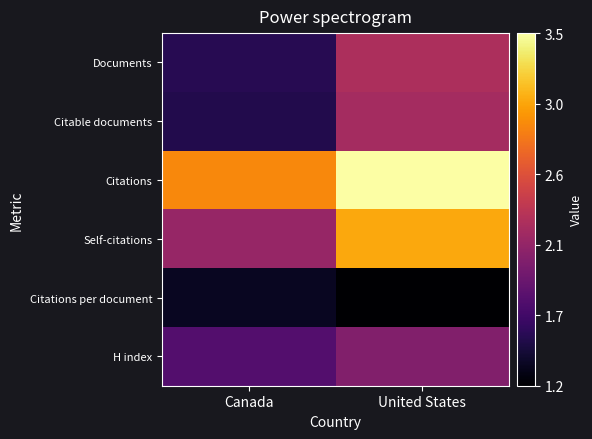

Which series has the largest range (max minus min)?

Self-citations